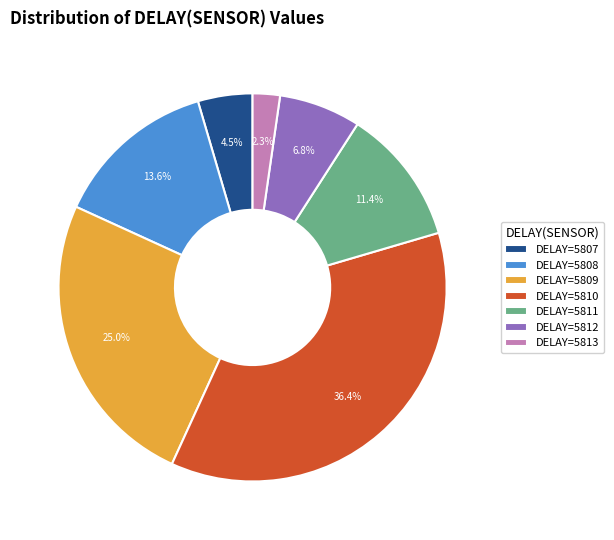

Between DELAY=5811 and DELAY=5812, which is larger?

DELAY=5811